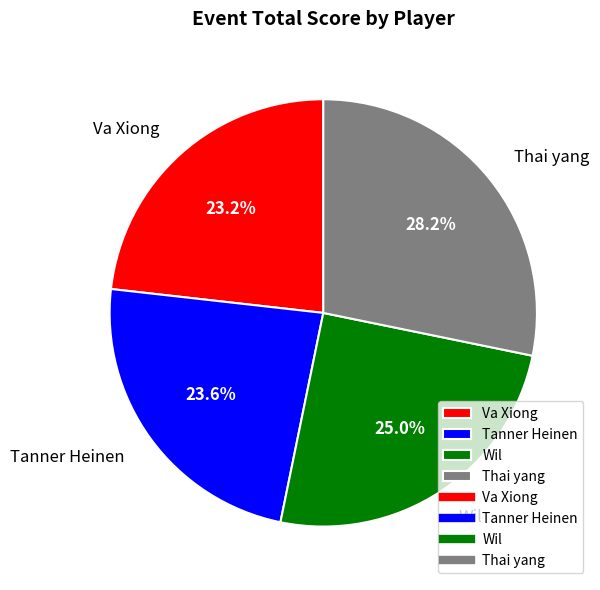

Which slice is the largest?

Thai yang